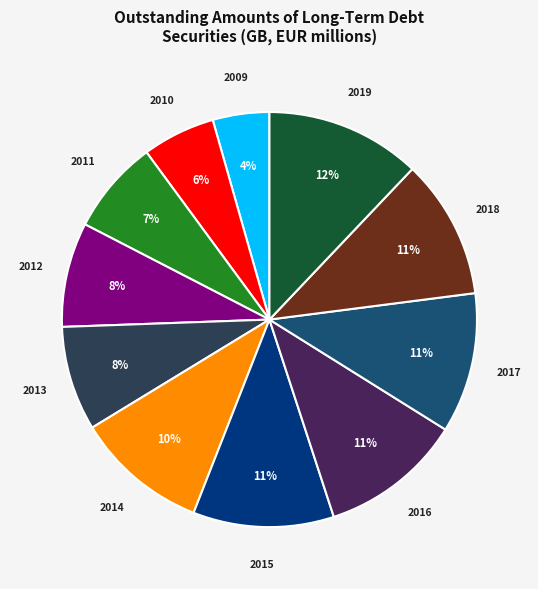

The 2010 slice represents 6% of the pie. True or false?

True